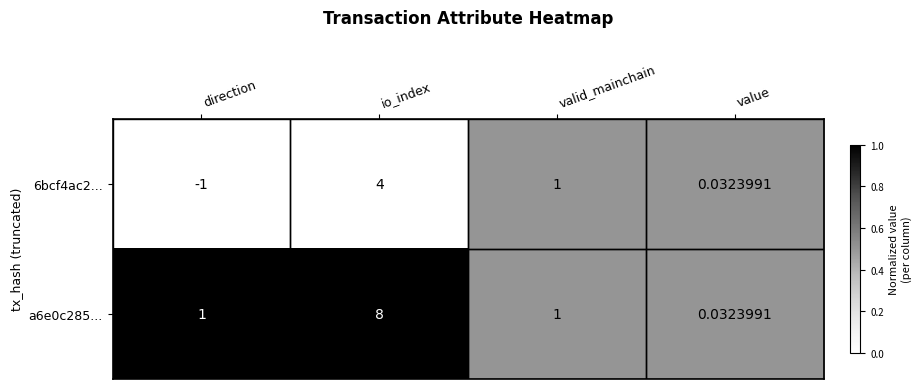

Is the value of 6bcf4ac2... at direction greater than the value of a6e0c285... at valid_mainchain?

No